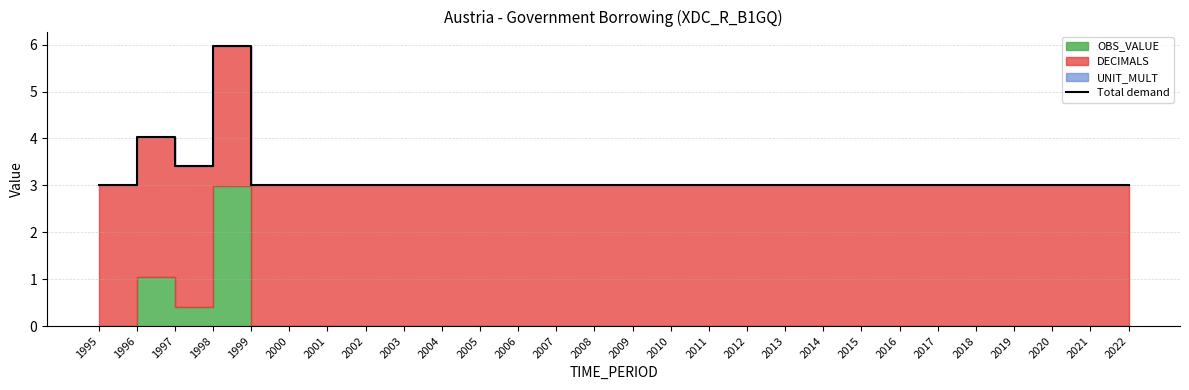

How many lines are shown in the chart?

1